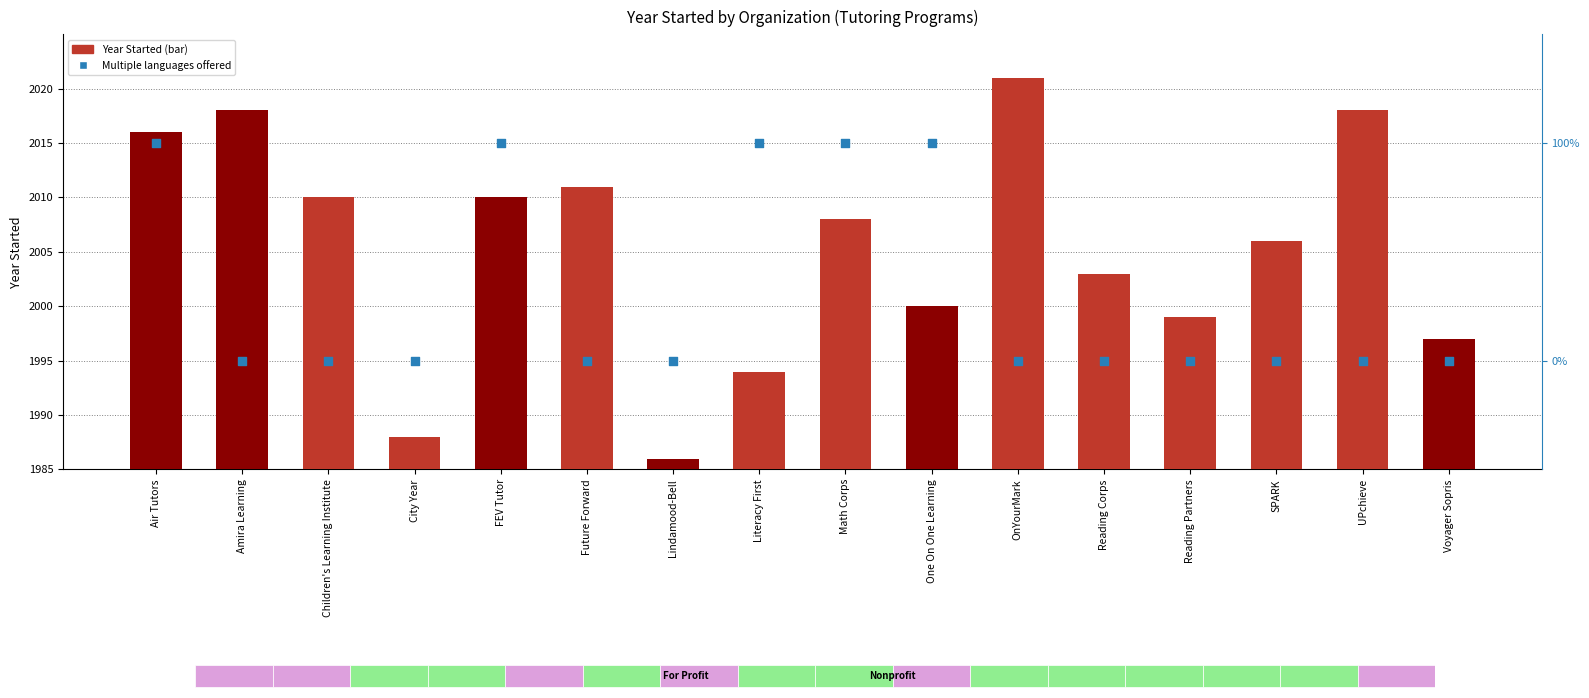

At which category is the sum across all series the highest?

OnYourMark